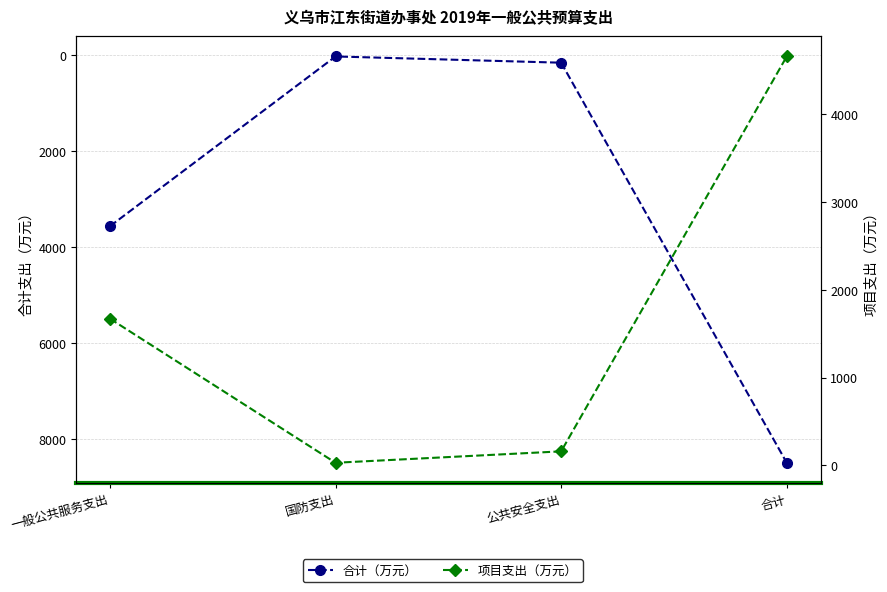

What is the label of the 3rd point from the left?

公共安全支出